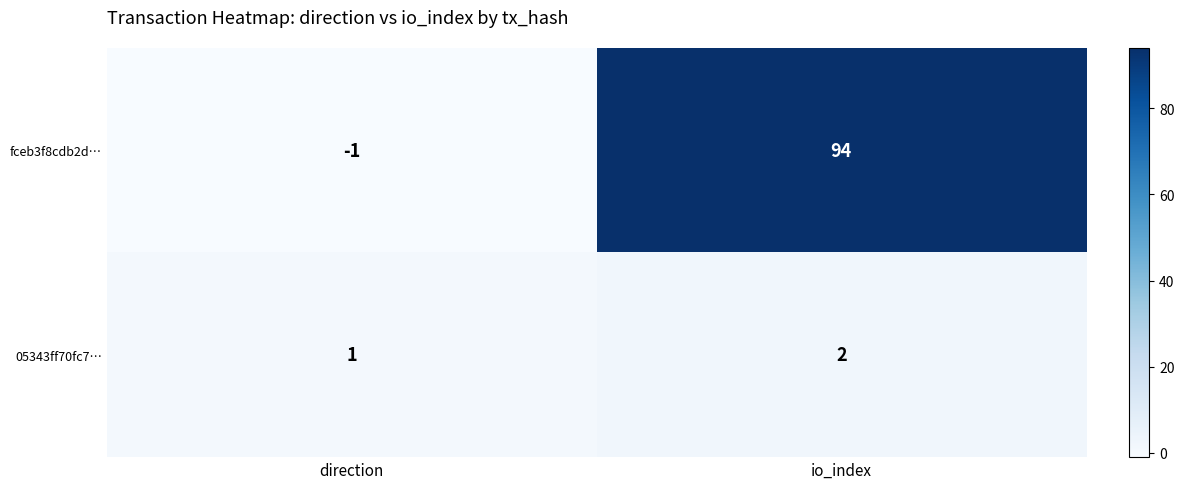

How many data points does each series have?

2